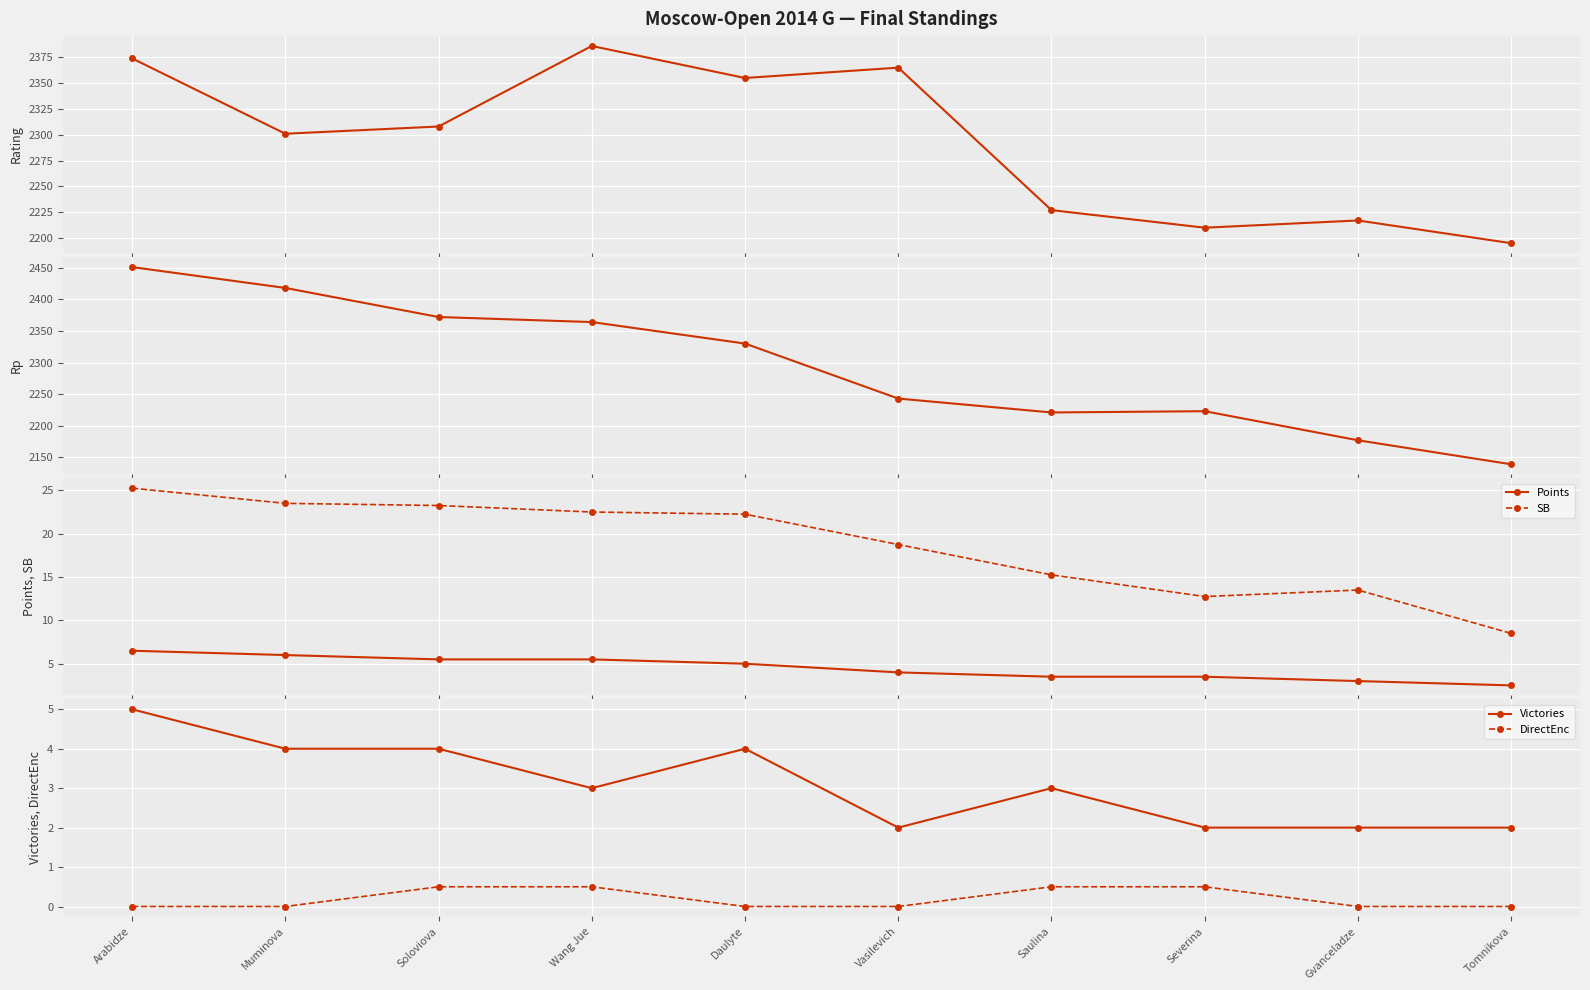

What is the value of the Victories point at the 2nd from the left?

4.0